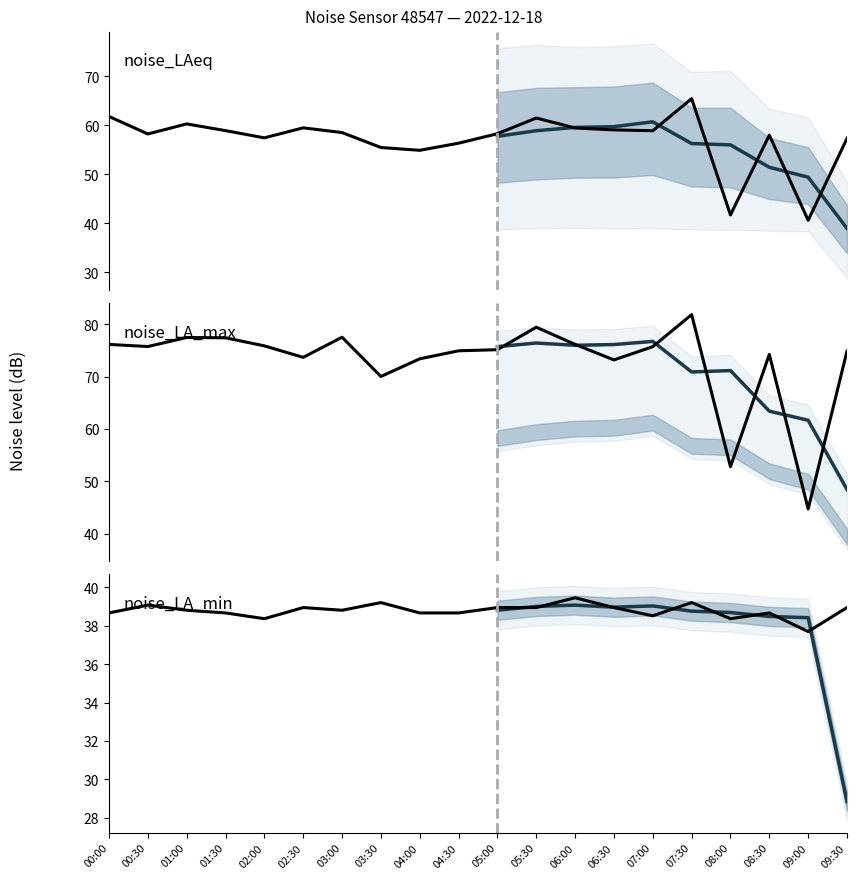

Rank the series at 00:30 from highest to lowest value.

noise_LA_max, noise_LAeq, noise_LA_min